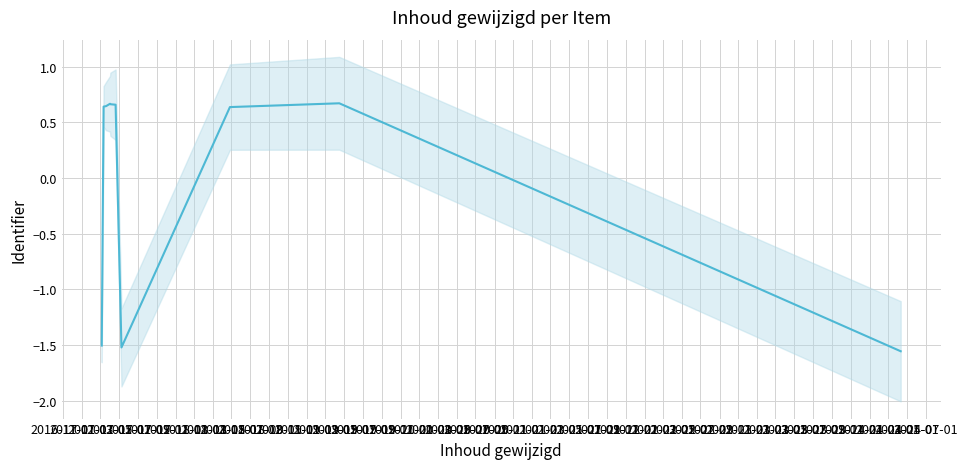

How many lines are shown in the chart?

1